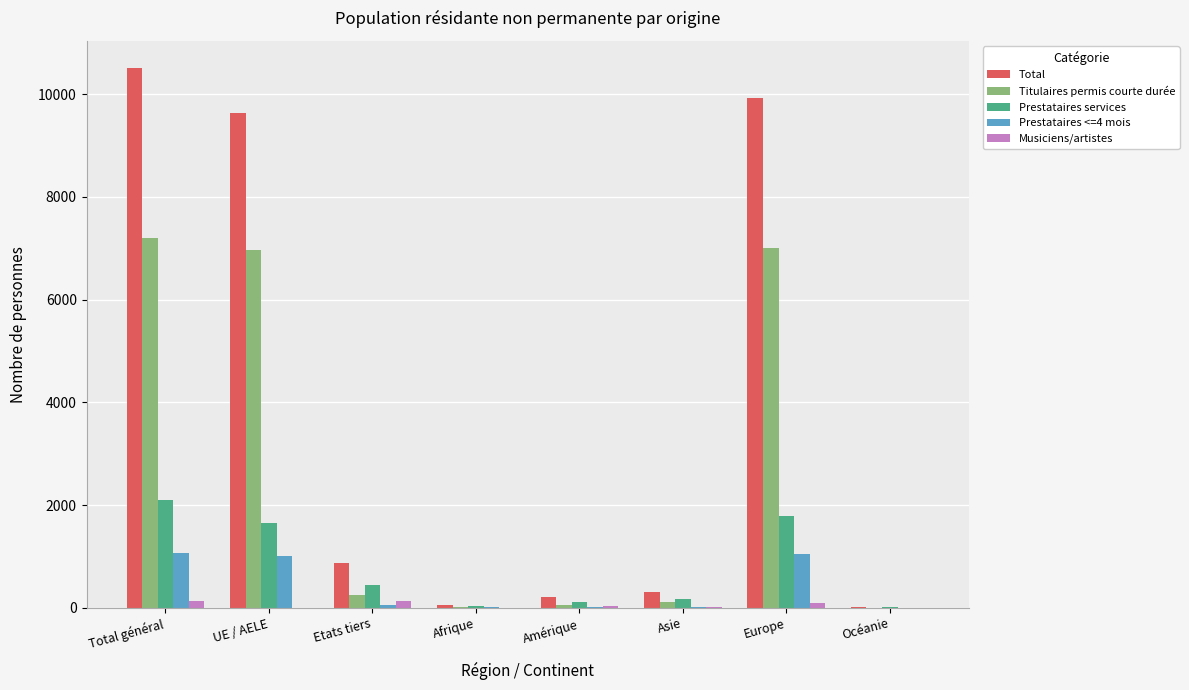

What is the sum of all Musiciens/artistes values?

408